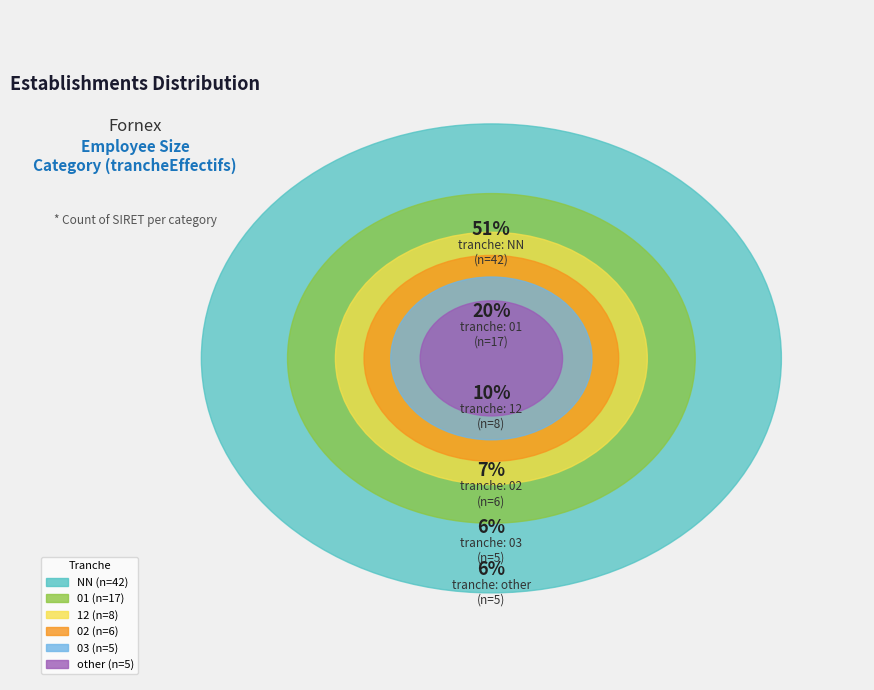

To the nearest percent, what percentage of the pie is 02?

7%